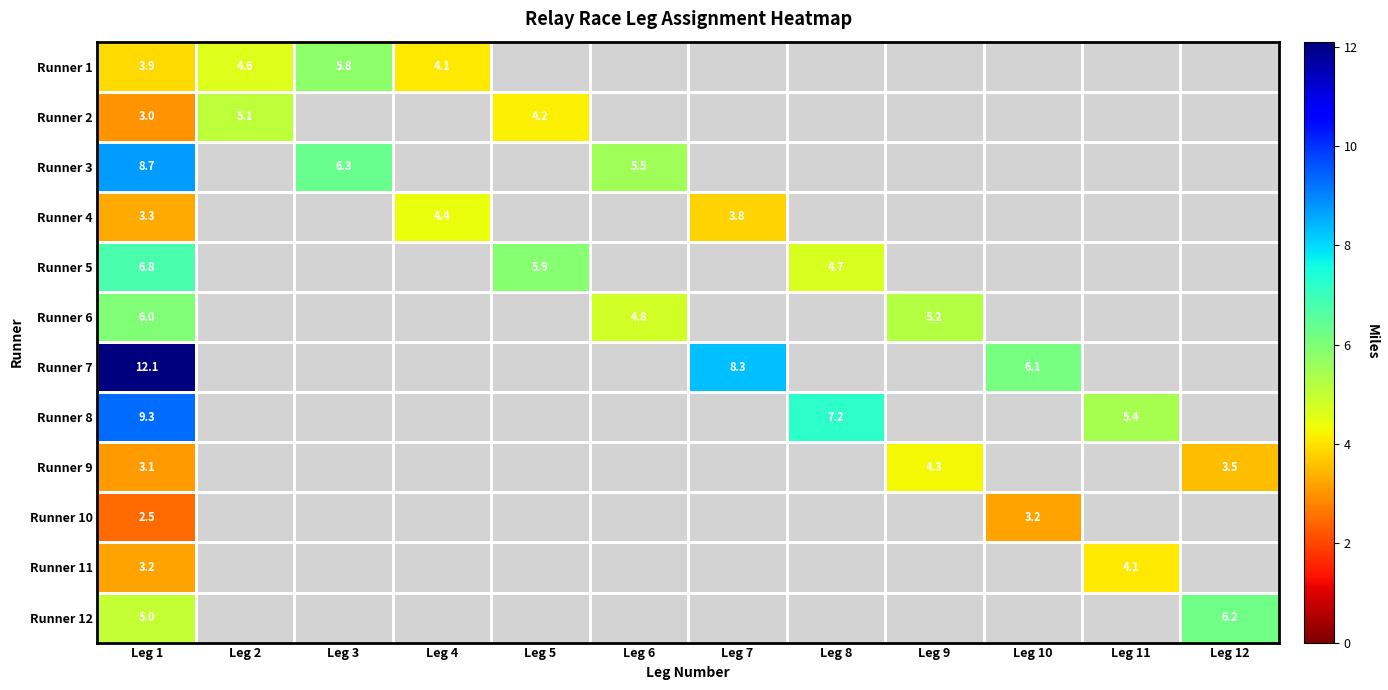

How many data points does each series have?

12